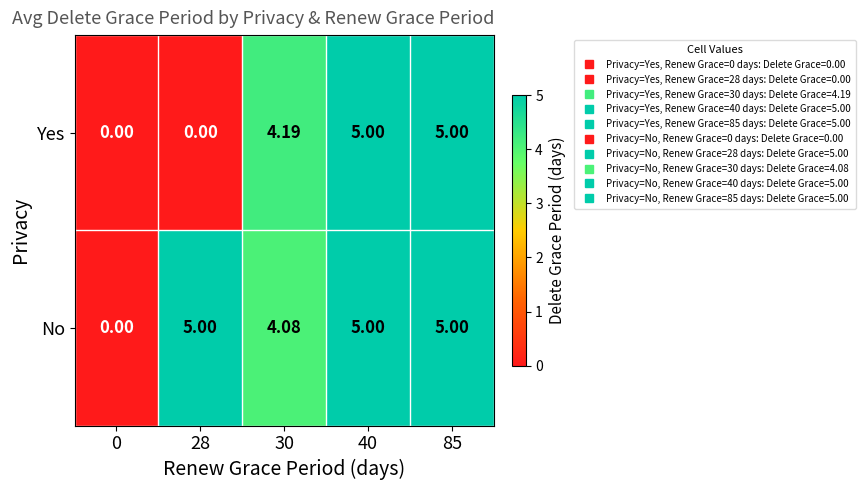

Is the value of Yes at 28 greater than the value of No at 30?

No